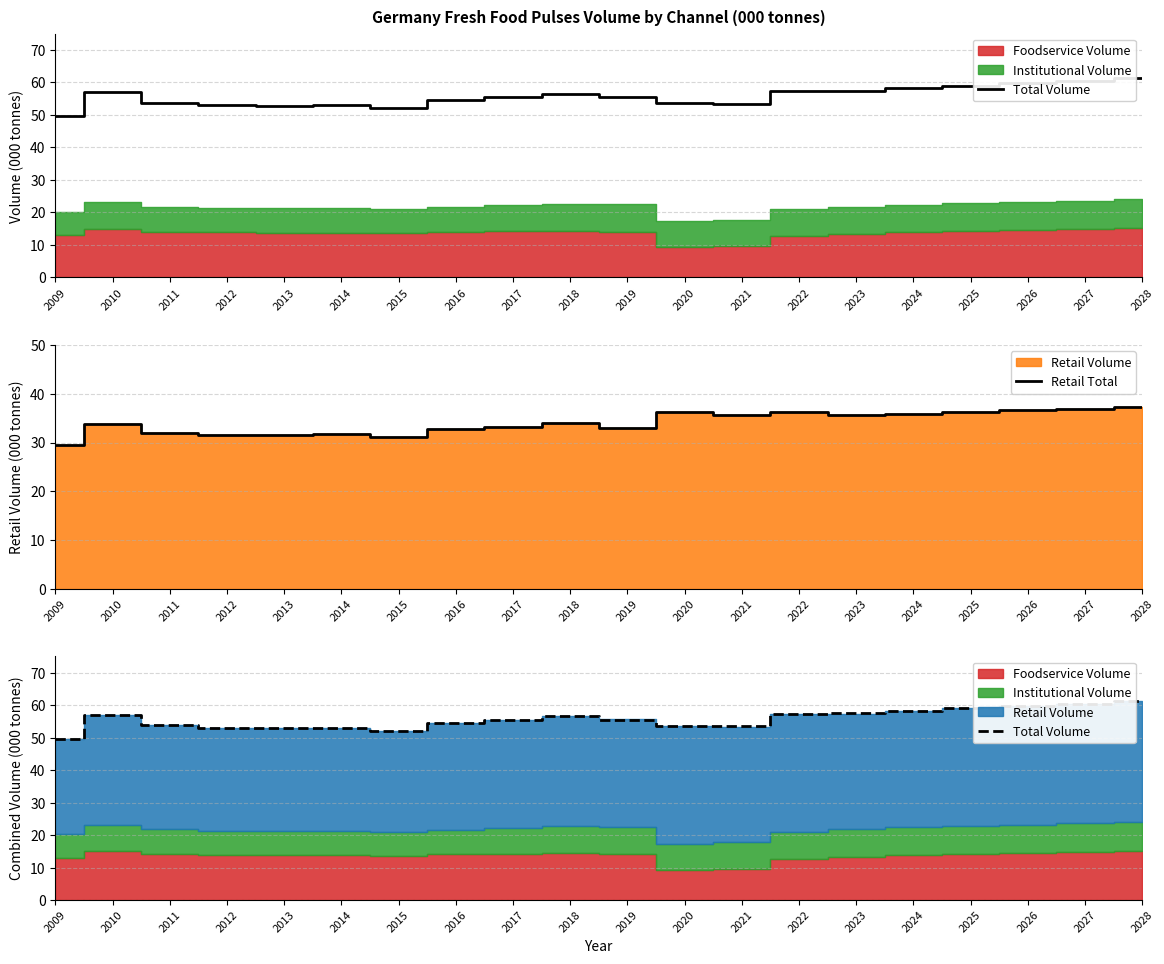

What is the greatest value displayed?

61.3